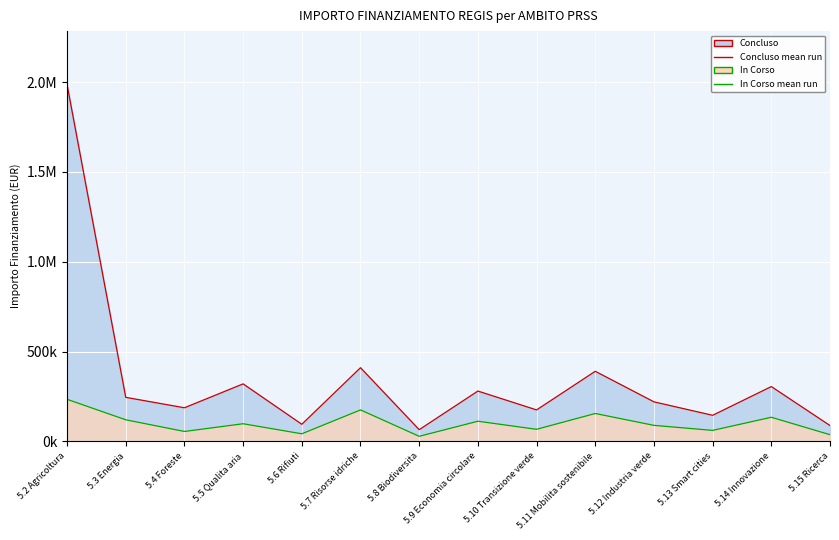

Which series has the largest total across all categories?

Concluso mean